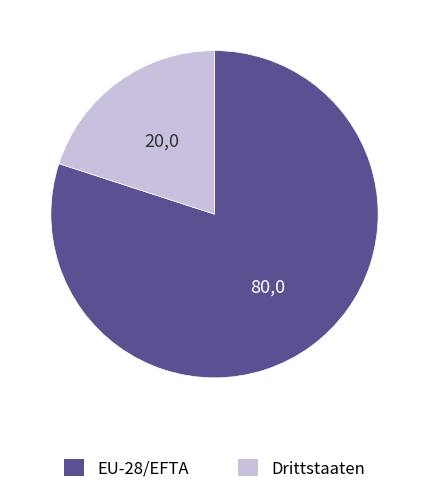

Does Drittstaaten represent more than half of the total?

No